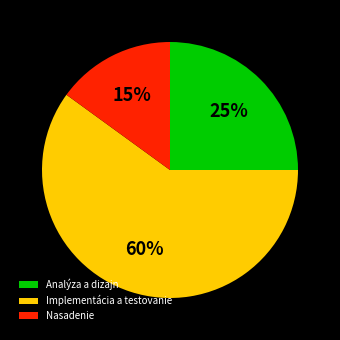

Rank the categories by value from highest to lowest.

Implementácia a testovanie, Analýza a dizajn, Nasadenie